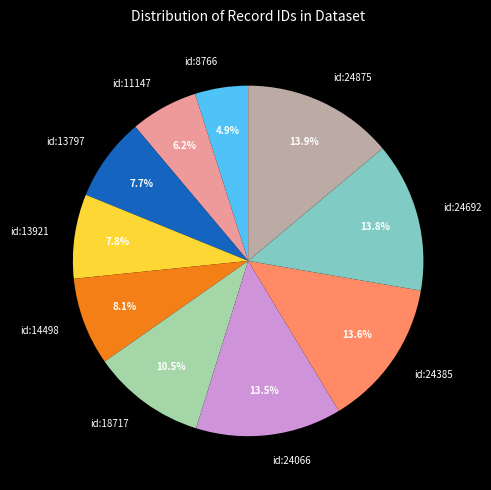

To the nearest percent, what percentage of the pie is id:14498?

8%